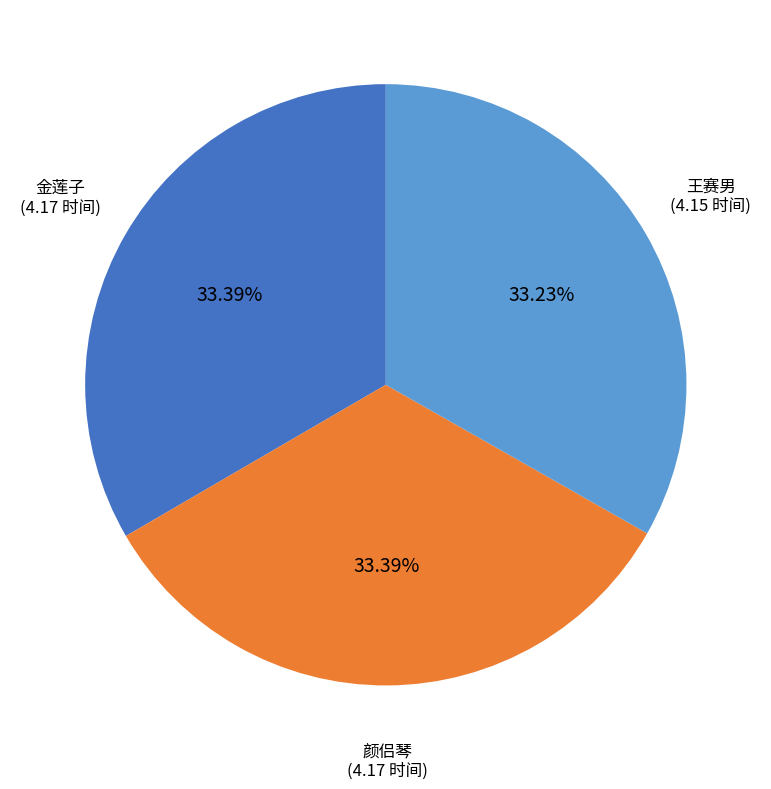

Does 王赛男 represent more than half of the total?

No